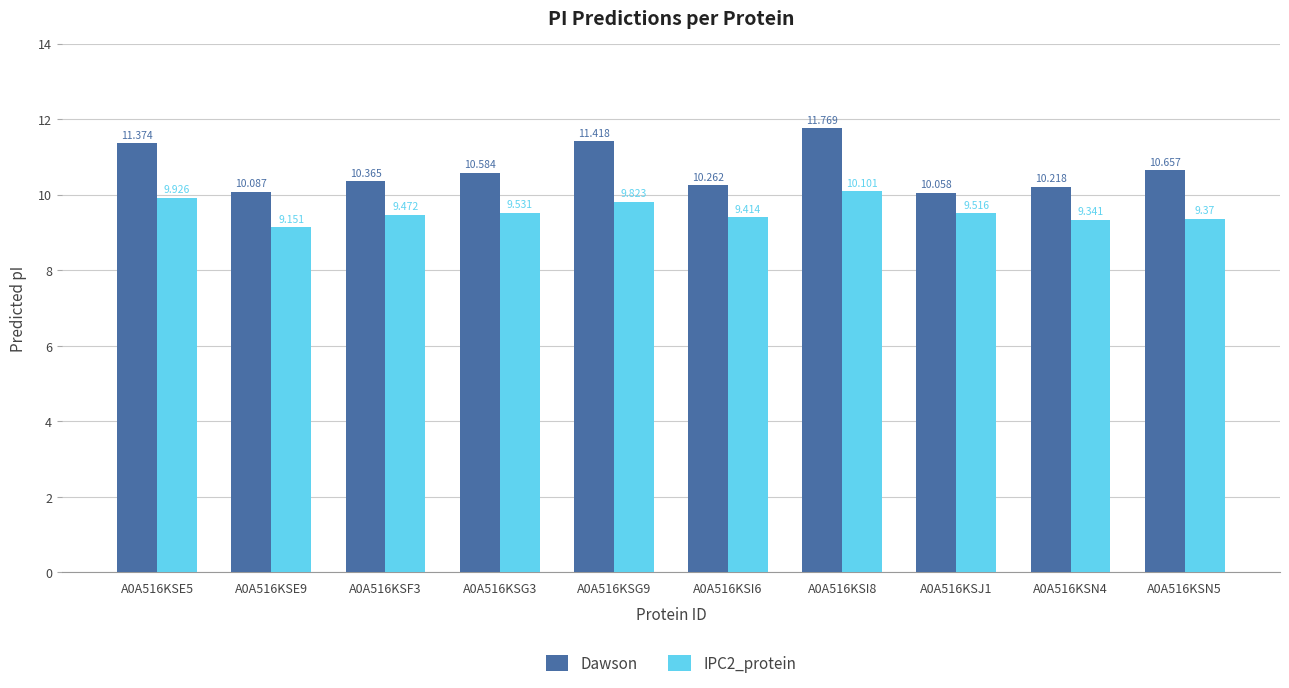

Count the number of data series in this chart.

2